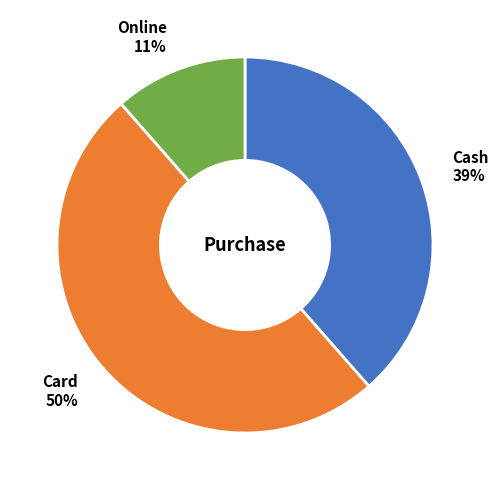

True or false: Online accounts for 17% of the total.

False